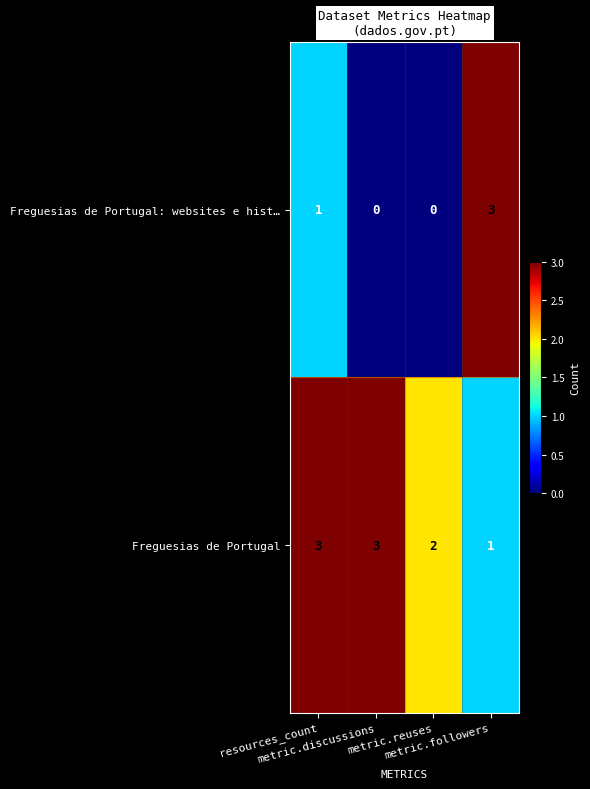

At metric.discussions, list the series in order from smallest to largest.

Freguesias de Portugal: websites e hist…, Freguesias de Portugal